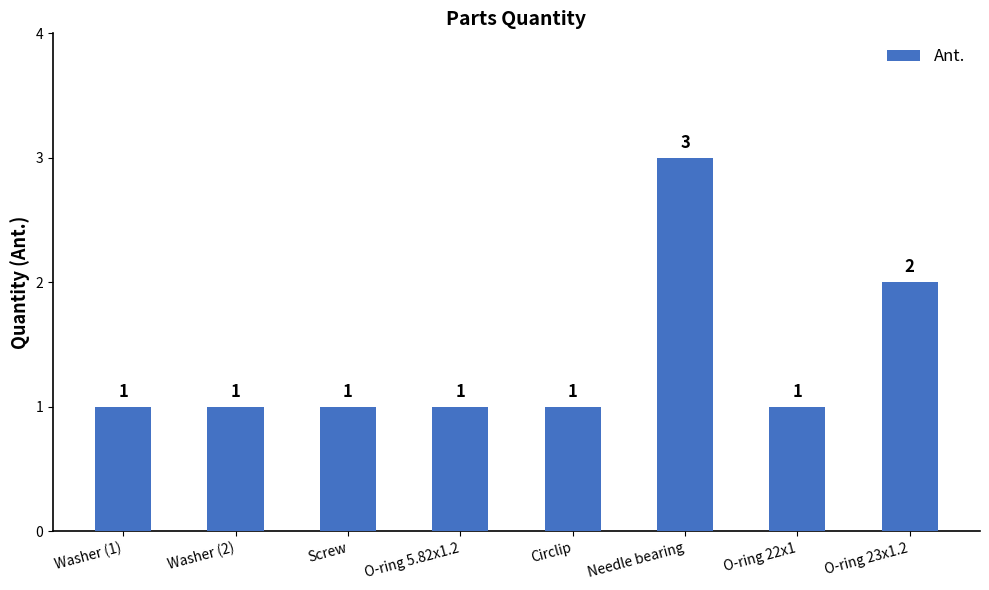

How many bars are there in total?

8